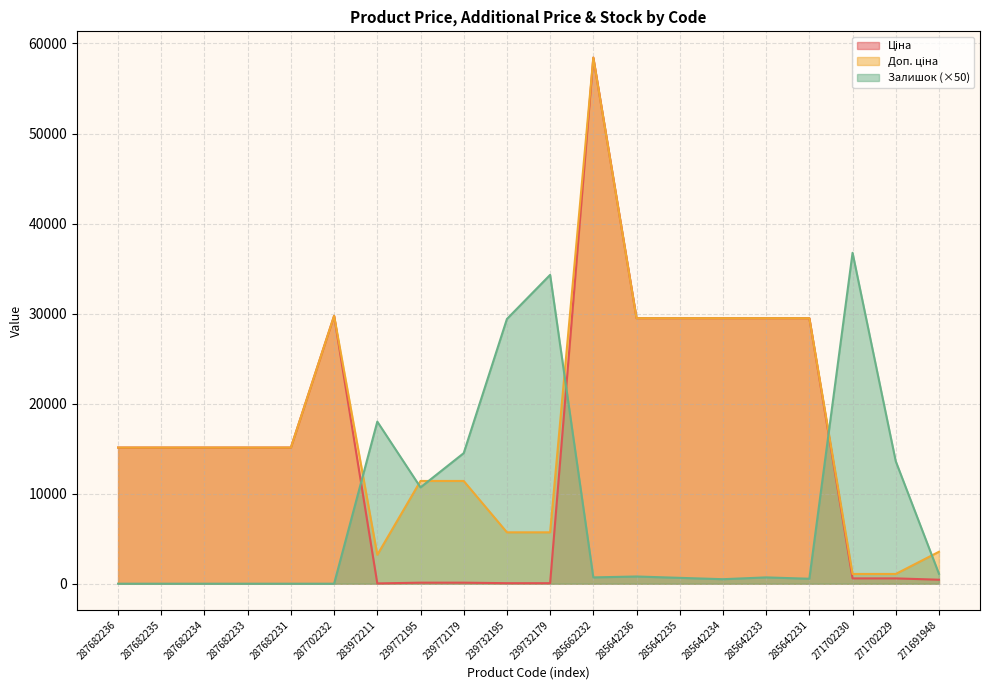

What is the maximum value shown in the chart?

58426.5